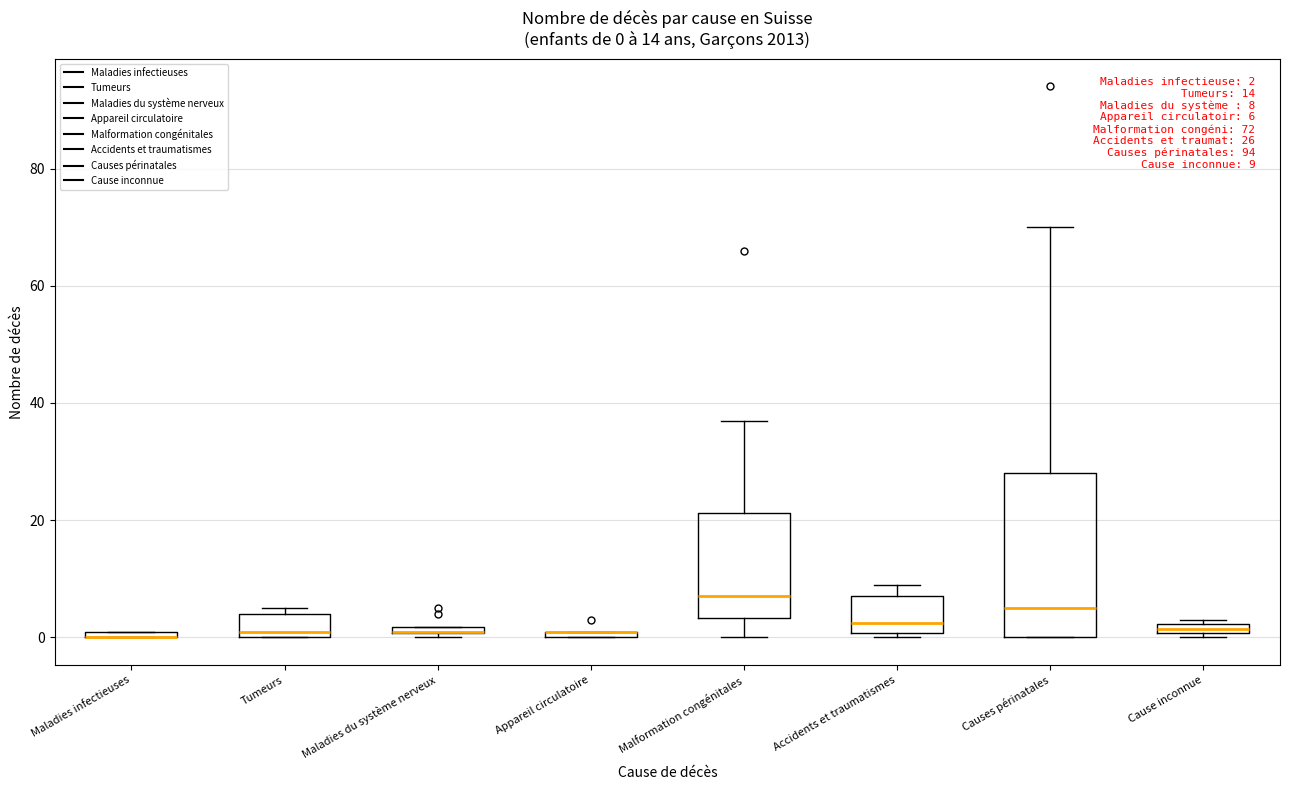

Which box is the tallest, from its lower edge to its upper edge?

Causes périnatales